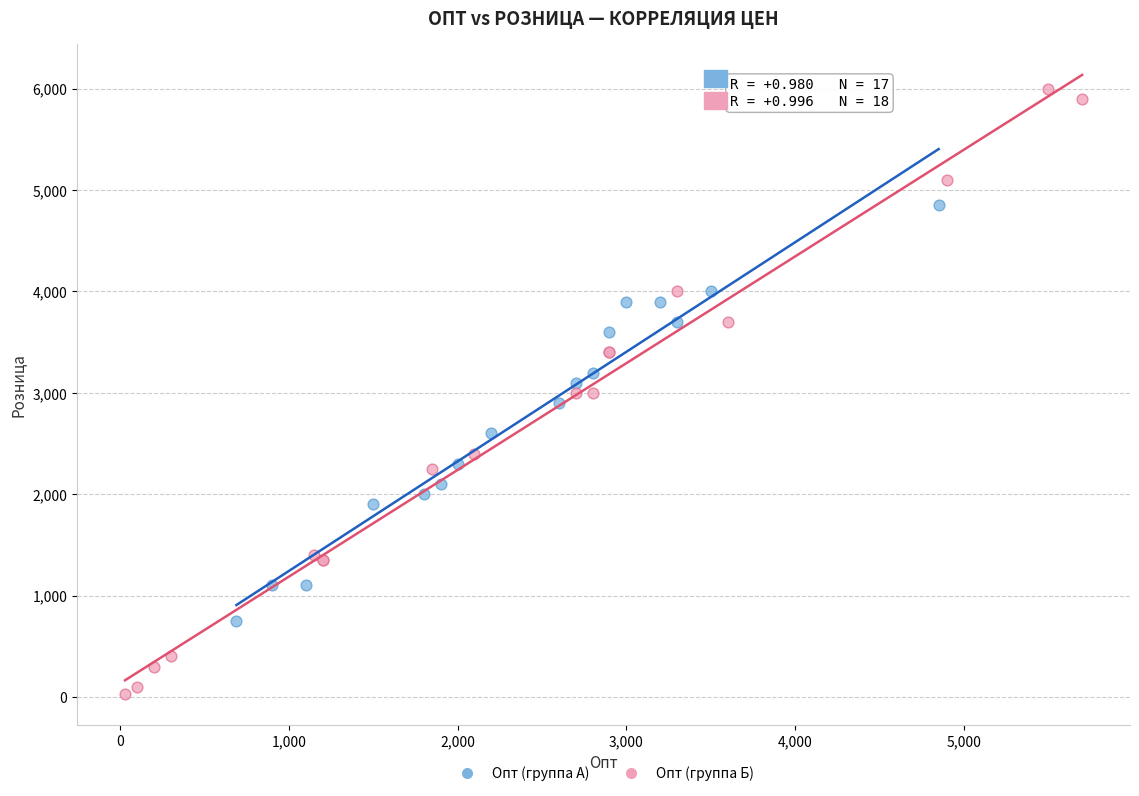

Which series has the widest spread of Y values?

Опт (группа Б)